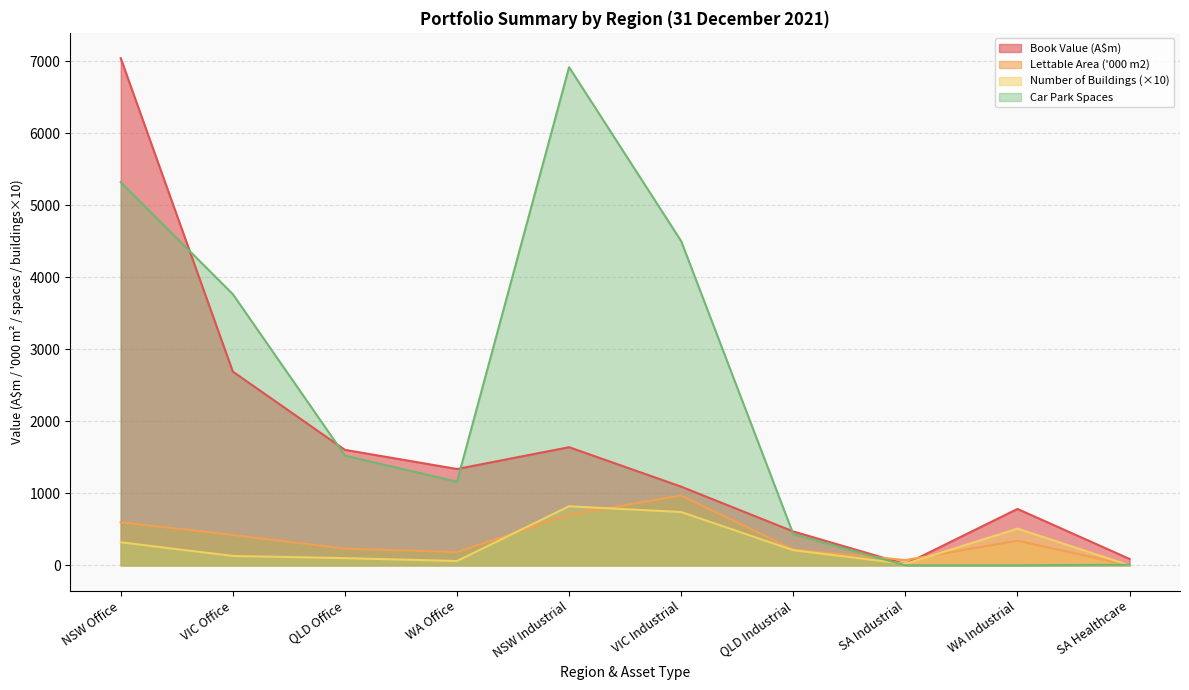

In Number of Buildings, how many points are higher than both neighbors (excluding endpoints)?

2